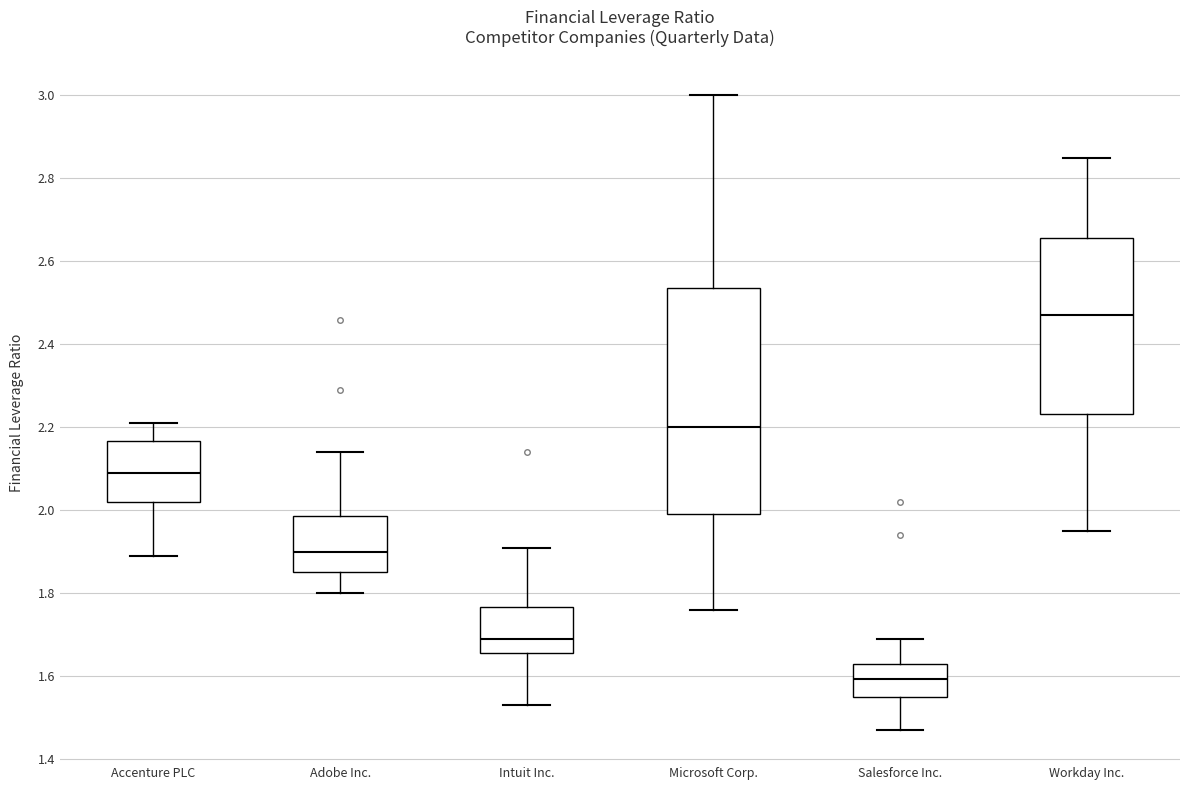

Comparing the boxes themselves (not the whiskers), which one is the tallest?

Microsoft Corp.